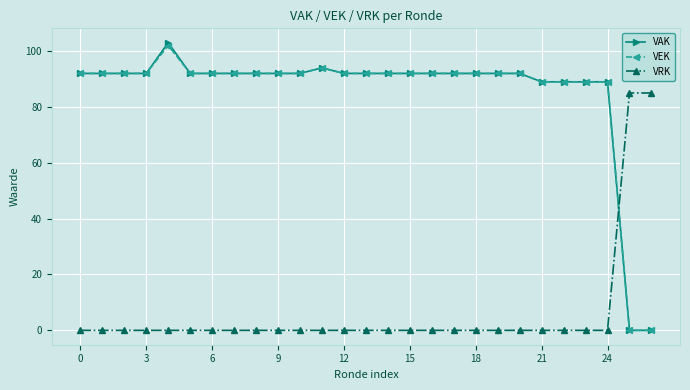

Which series ends up on top after the final intersection of VAK and VRK?

VRK